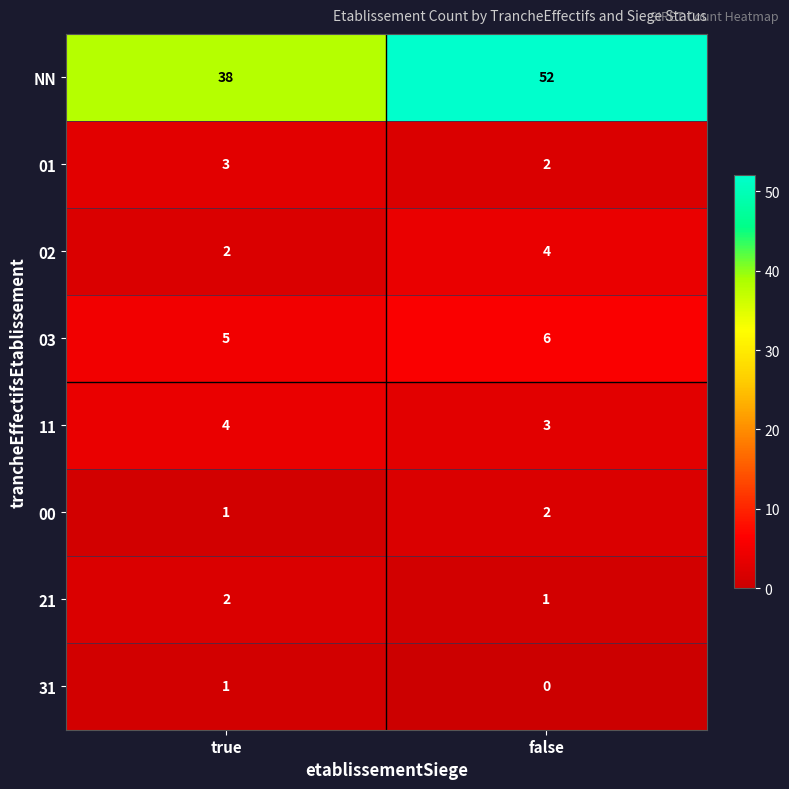

Which series has the widest spread of values?

NN